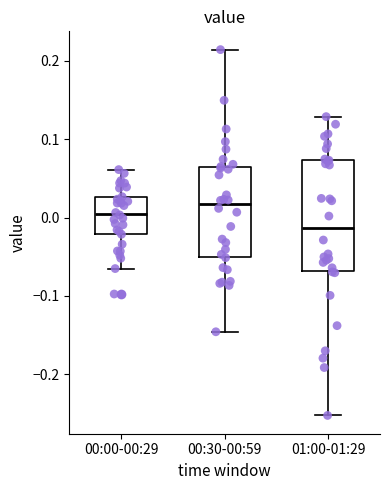

Reading left to right, read every box against the y-axis: the position of its median line, the range the box covers, and the ends of its whiskers. The values are not printed on the chart, so give them approximately, as read against the axis.

00:00-00:29: median 0.00, box -0.02 to 0.03, whiskers -0.07 to 0.06
00:30-00:59: median 0.02, box -0.05 to 0.06, whiskers -0.15 to 0.21
01:00-01:29: median -0.01, box -0.07 to 0.07, whiskers -0.25 to 0.13